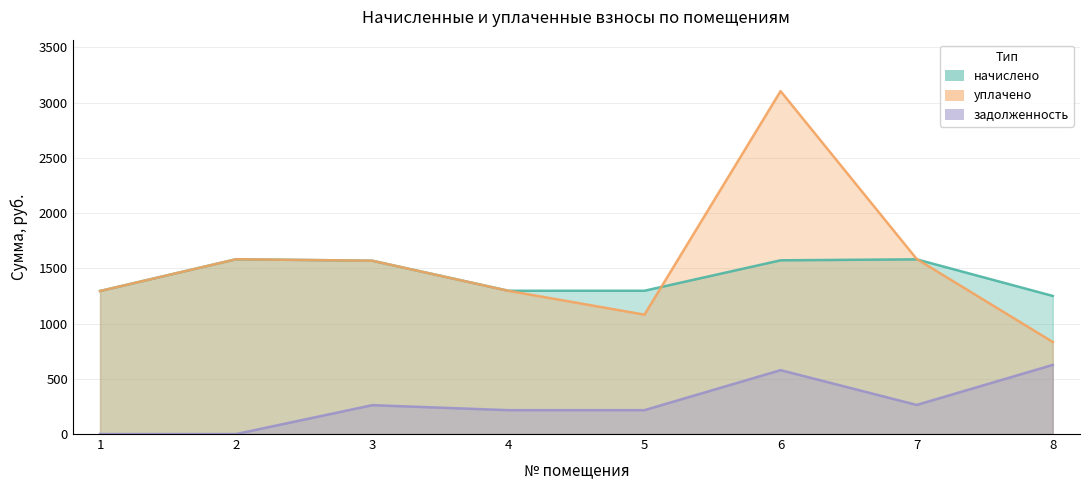

Which series changed the most between 3 and 7?

уплачено